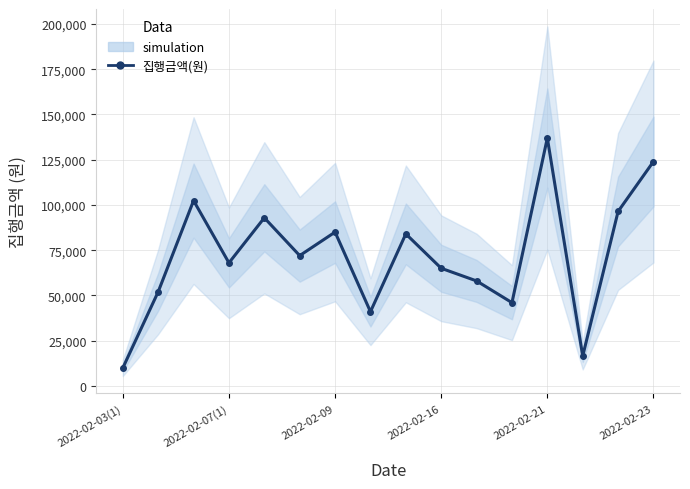

At which category does the chart reach its peak across all series?

2022-02-21